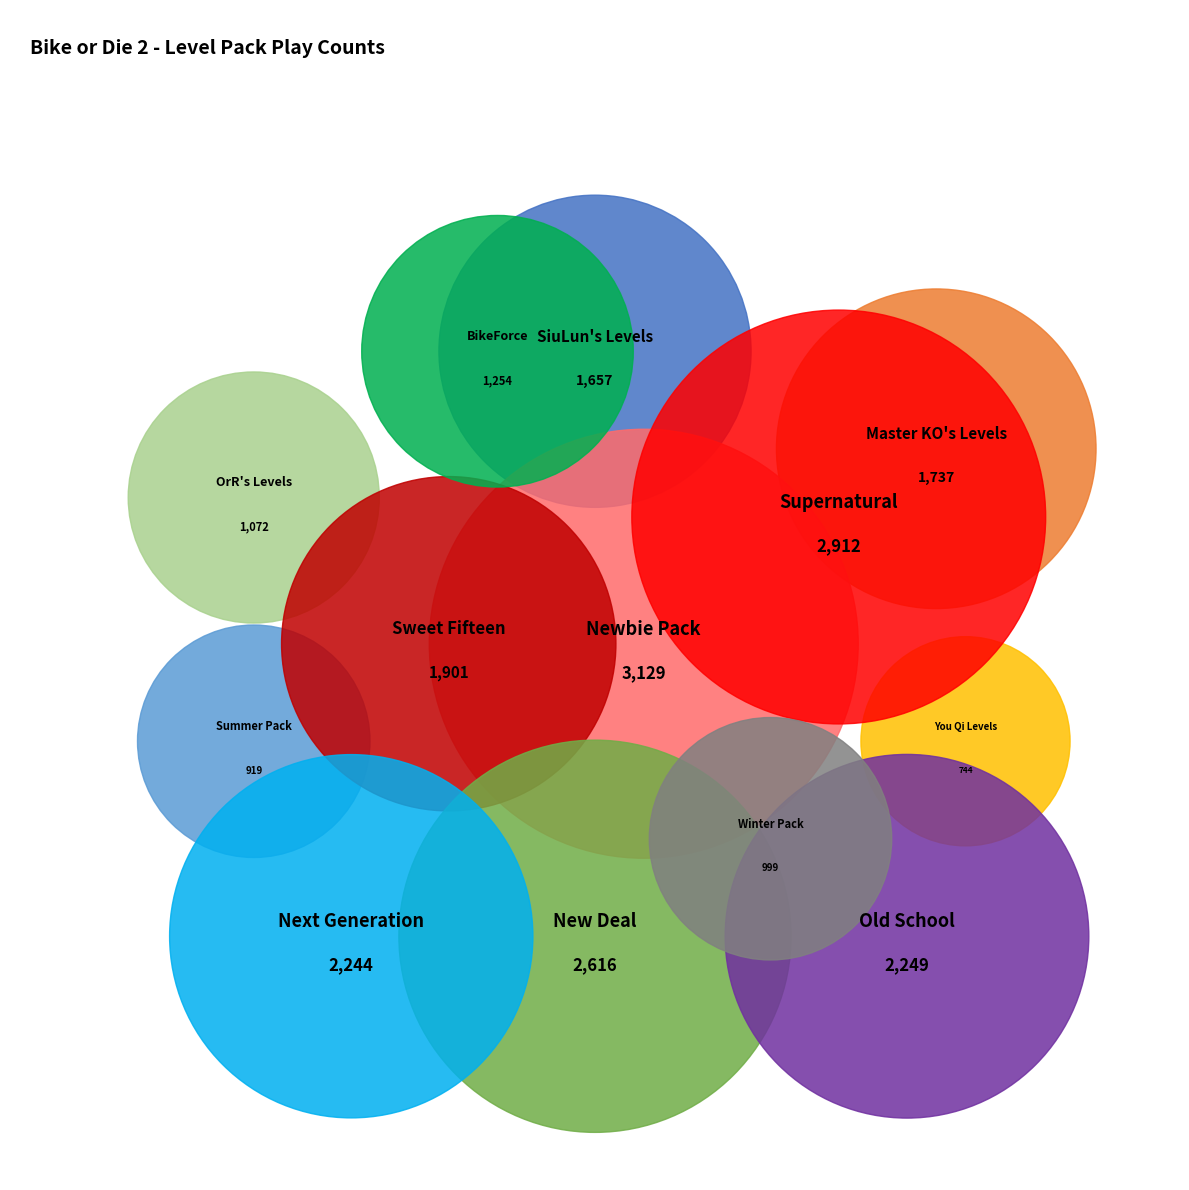

What percentage is NOT represented by Winter Pack?

95.7%